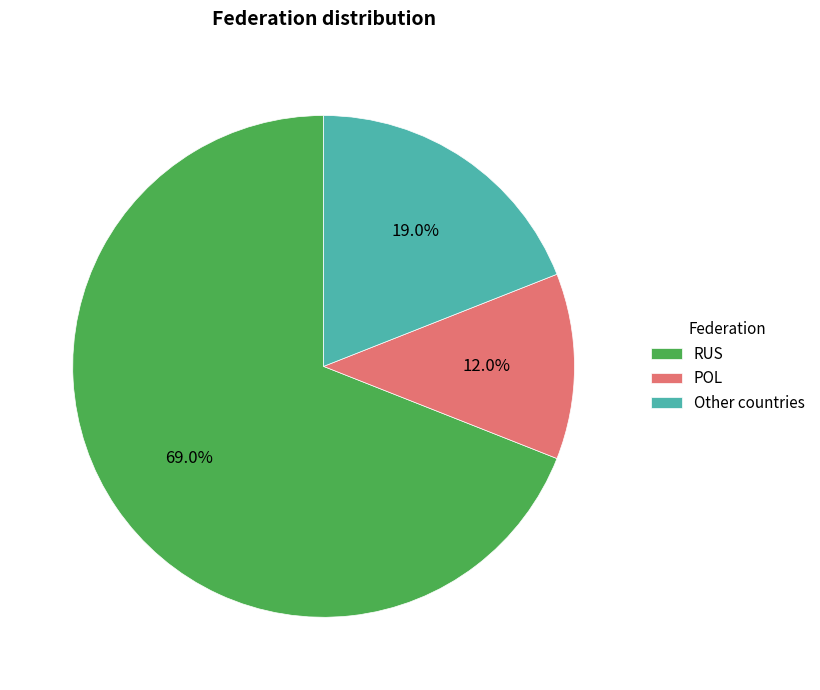

Rank the categories by value from lowest to highest.

POL, Other countries, RUS